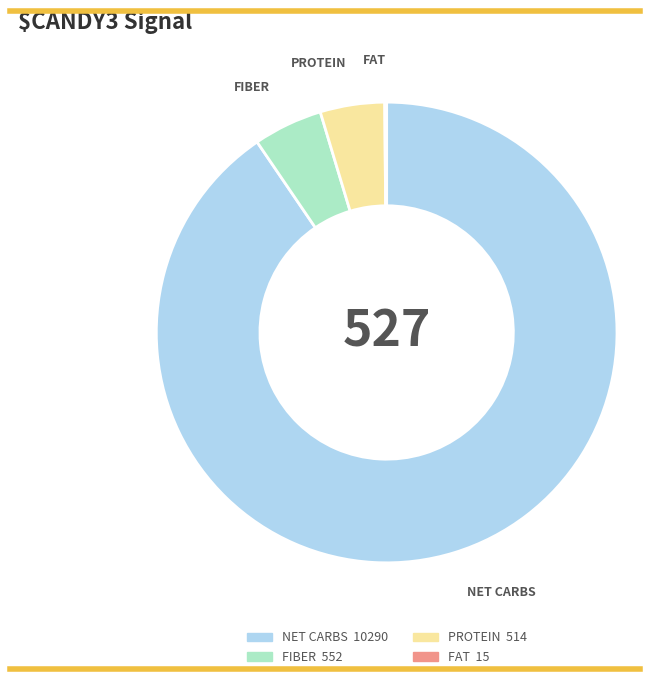

Does any single category account for the majority?

Yes